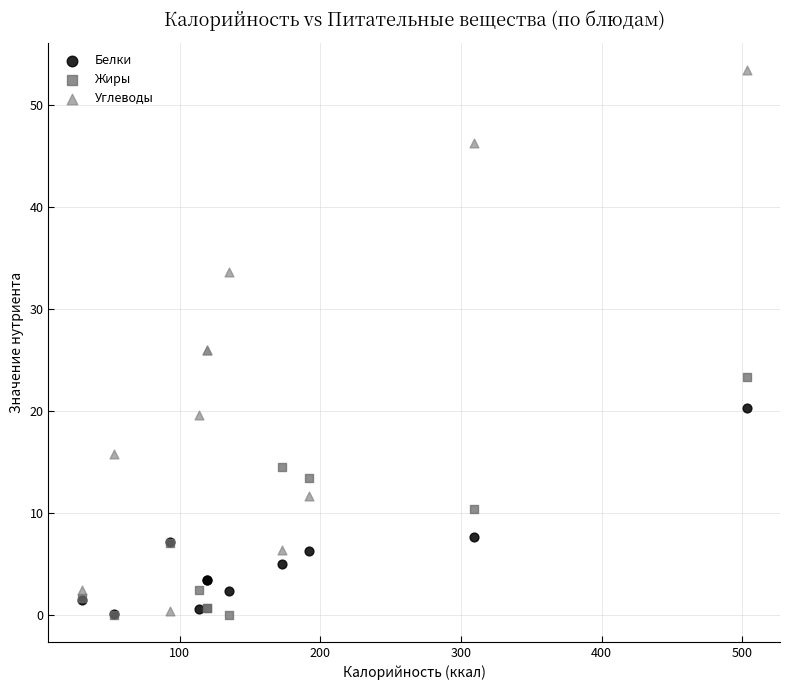

What are all the series names shown in the legend?

Белки, Жиры, Углеводы